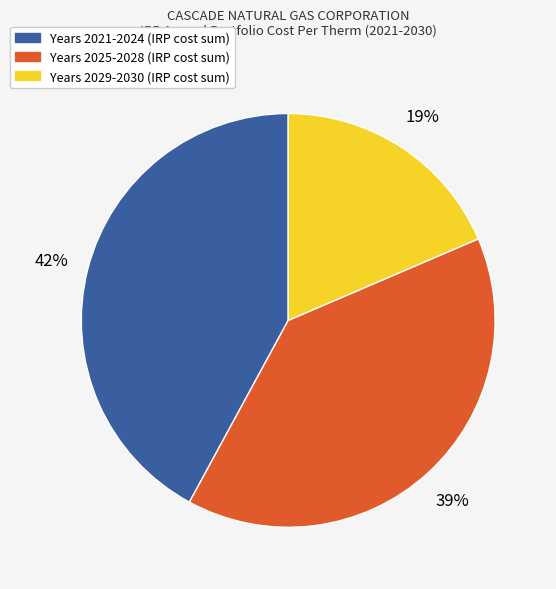

Is there a majority slice in this chart?

No